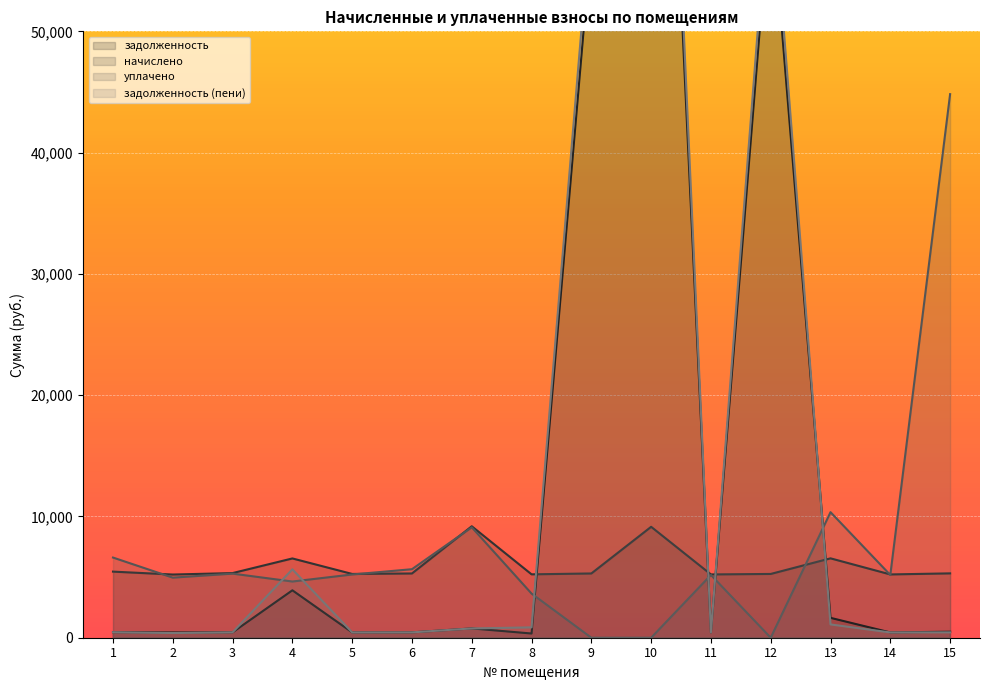

At which category is the sum across all series the highest?

10